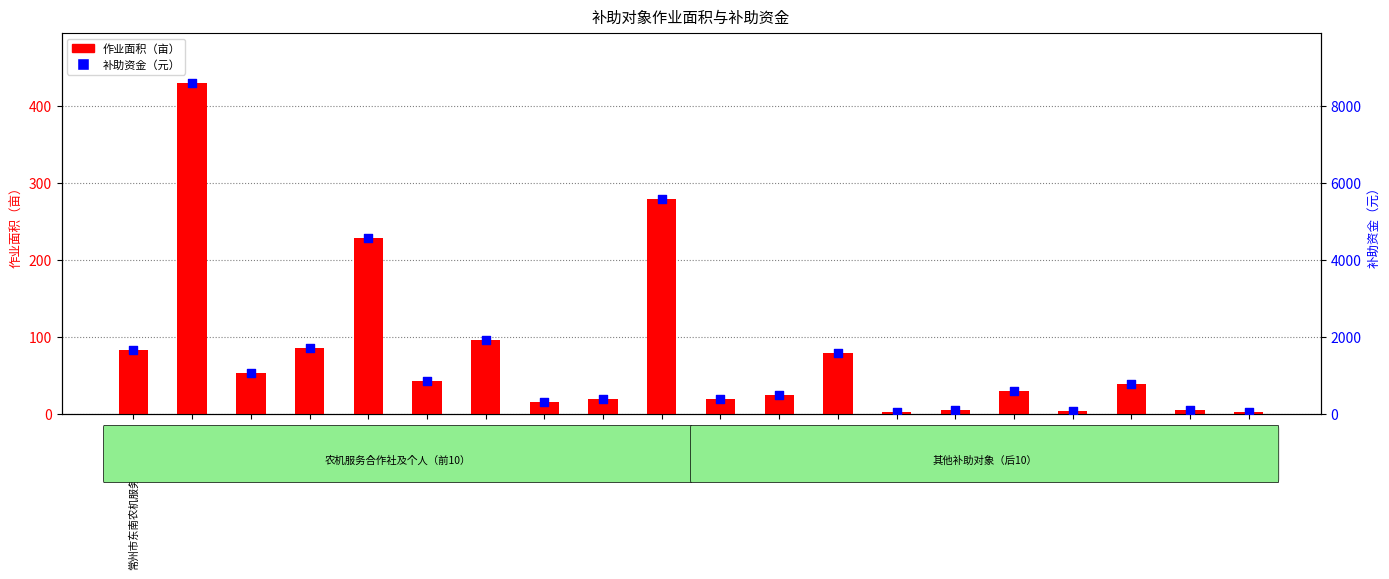

At how many categories does at least one series exceed 7230?

1